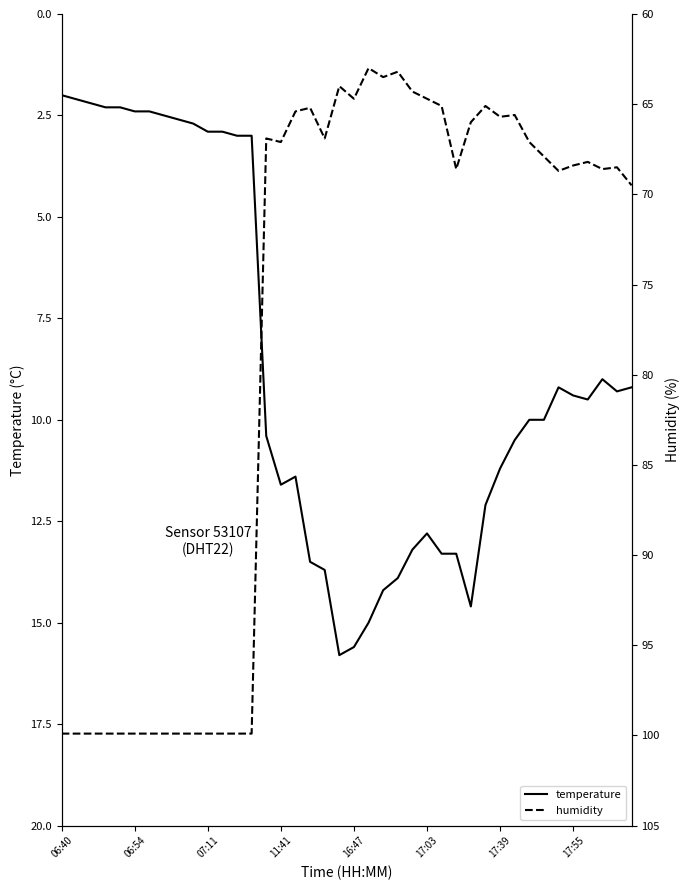

What is the minimum value shown in the chart?

2.0